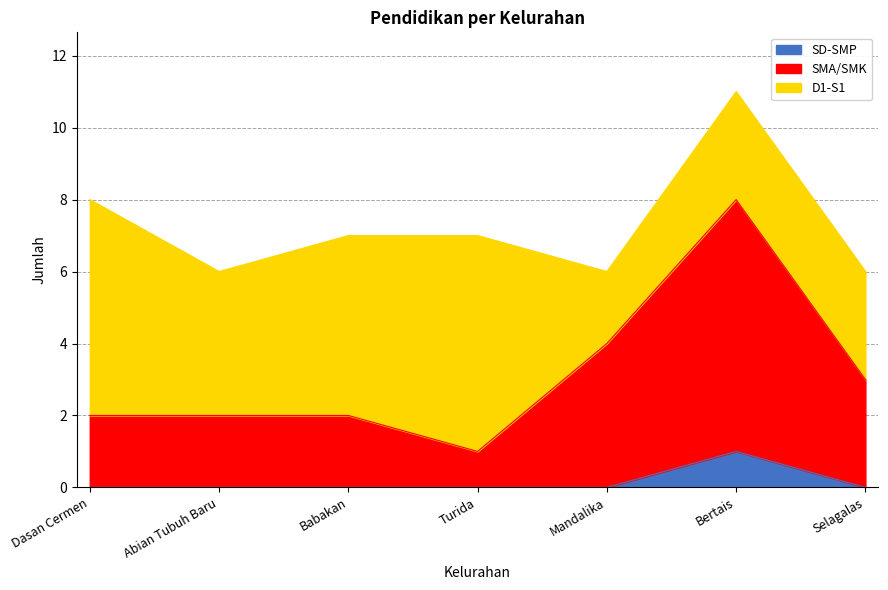

What position from the left is Selagalas?

7